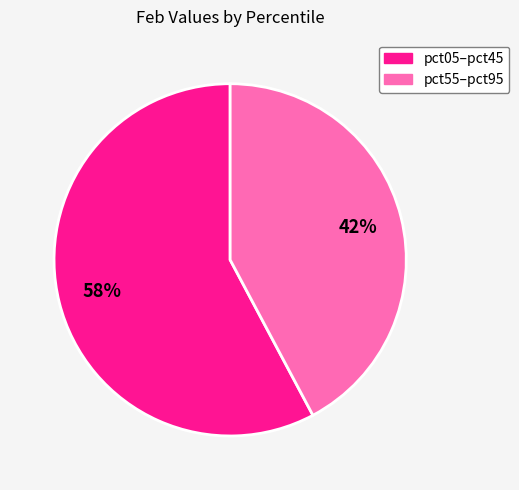

To the nearest percent, what is the difference between the largest and smallest slice percentages?

16%